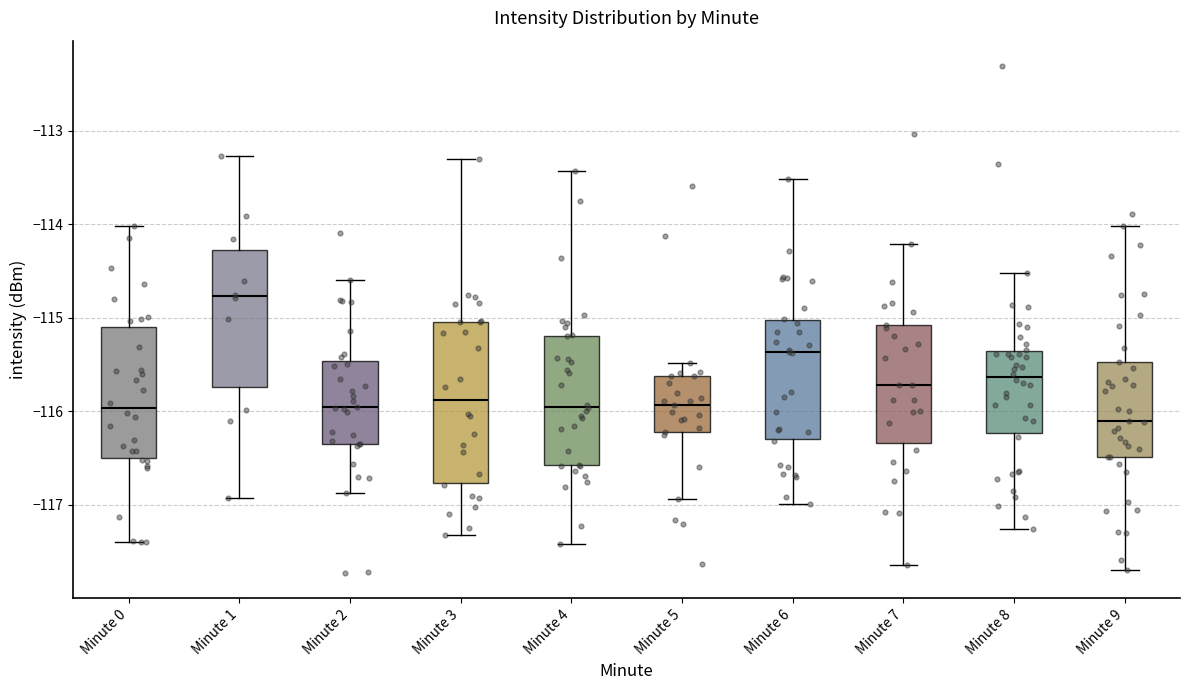

Reading left to right, transcribe this box plot: for each box, give where its median line is, the range the box spans, and where its two whiskers end, as read against the y-axis. The values are not printed on the chart, so give them approximately, as read against the axis.

Minute 0: median -116.0, box -116.5 to -115.1, whiskers -117.4 to -114.0
Minute 1: median -114.8, box -115.7 to -114.3, whiskers -116.9 to -113.3
Minute 2: median -116.0, box -116.3 to -115.5, whiskers -116.9 to -114.6
Minute 3: median -115.9, box -116.8 to -115.0, whiskers -117.3 to -113.3
Minute 4: median -115.9, box -116.6 to -115.2, whiskers -117.4 to -113.4
Minute 5: median -115.9, box -116.2 to -115.6, whiskers -116.9 to -115.5
Minute 6: median -115.4, box -116.3 to -115.0, whiskers -117.0 to -113.5
Minute 7: median -115.7, box -116.3 to -115.1, whiskers -117.6 to -114.2
Minute 8: median -115.6, box -116.2 to -115.4, whiskers -117.3 to -114.5
Minute 9: median -116.1, box -116.5 to -115.5, whiskers -117.7 to -114.0